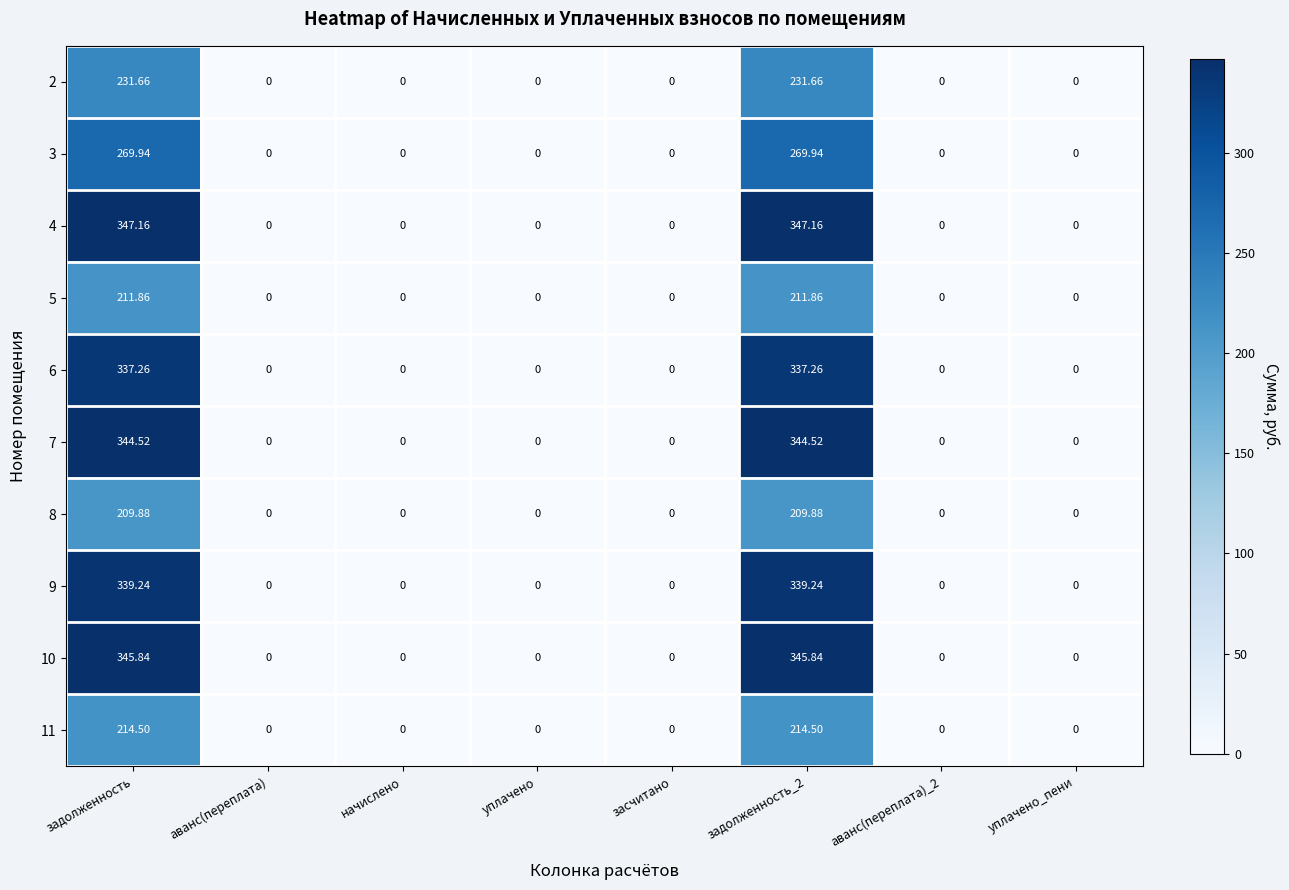

Which series has the largest total across all categories?

4